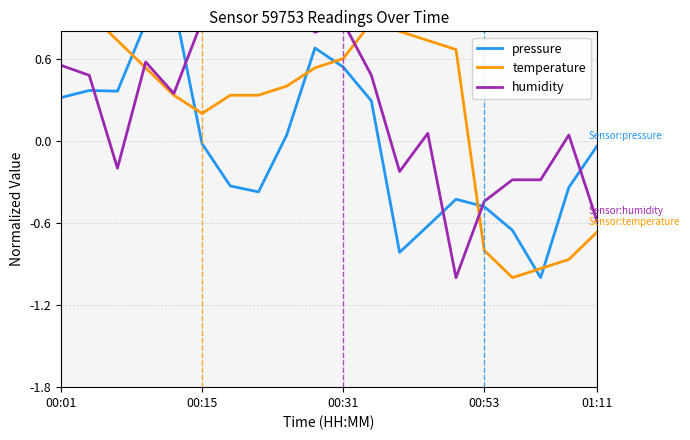

What is the value of the temperature point at the 14th from the left?

0.7